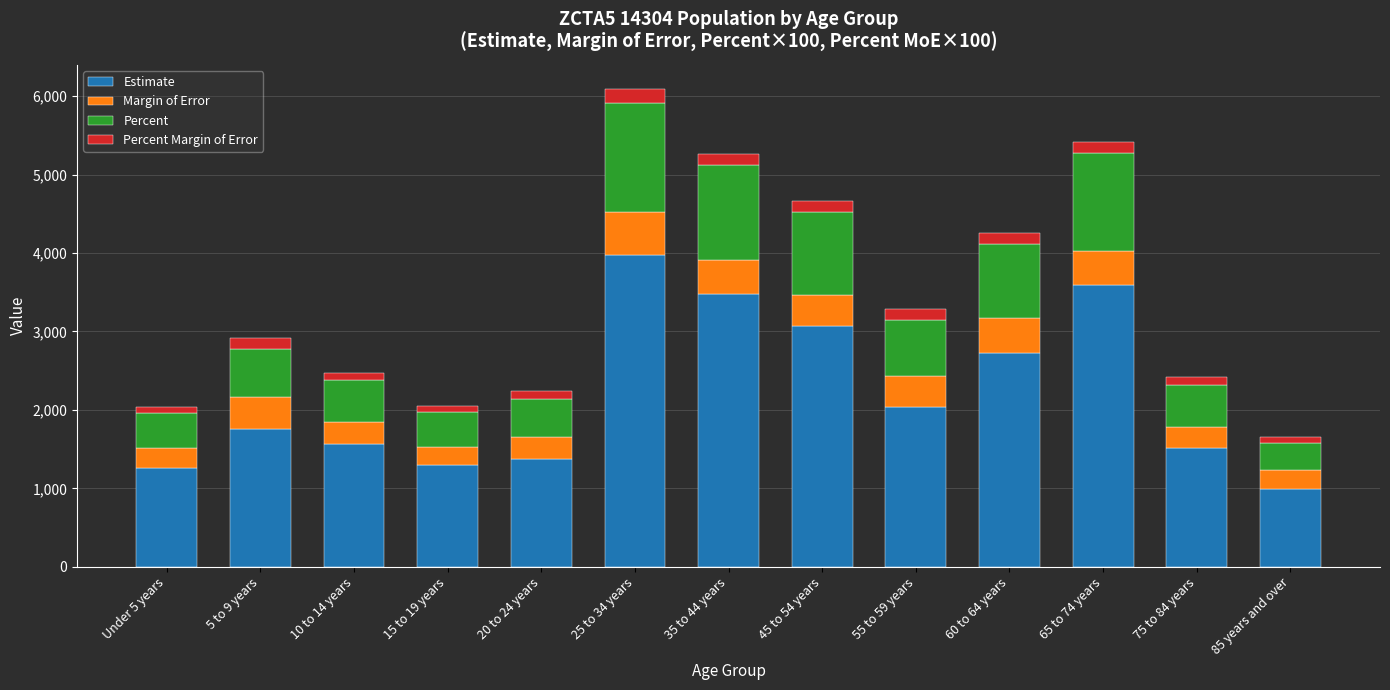

Which category has the highest value in the Estimate series?

25 to 34 years